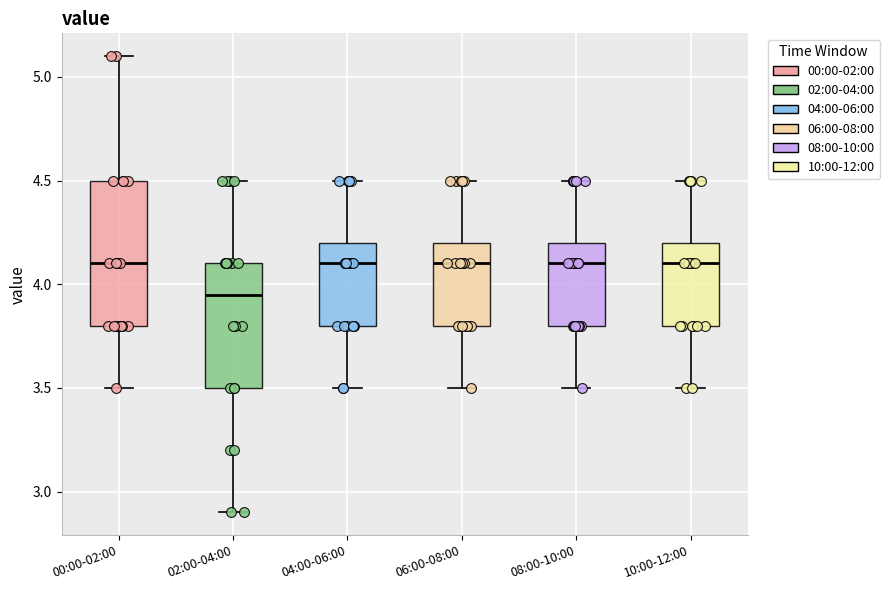

Comparing the boxes themselves (not the whiskers), which one is the tallest?

00:00-02:00